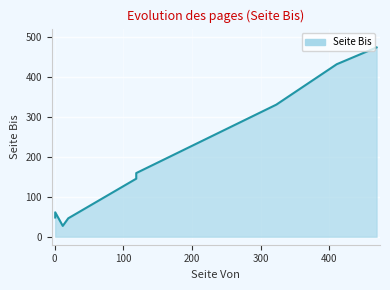

What is the change in value from 20 to 469?

+427